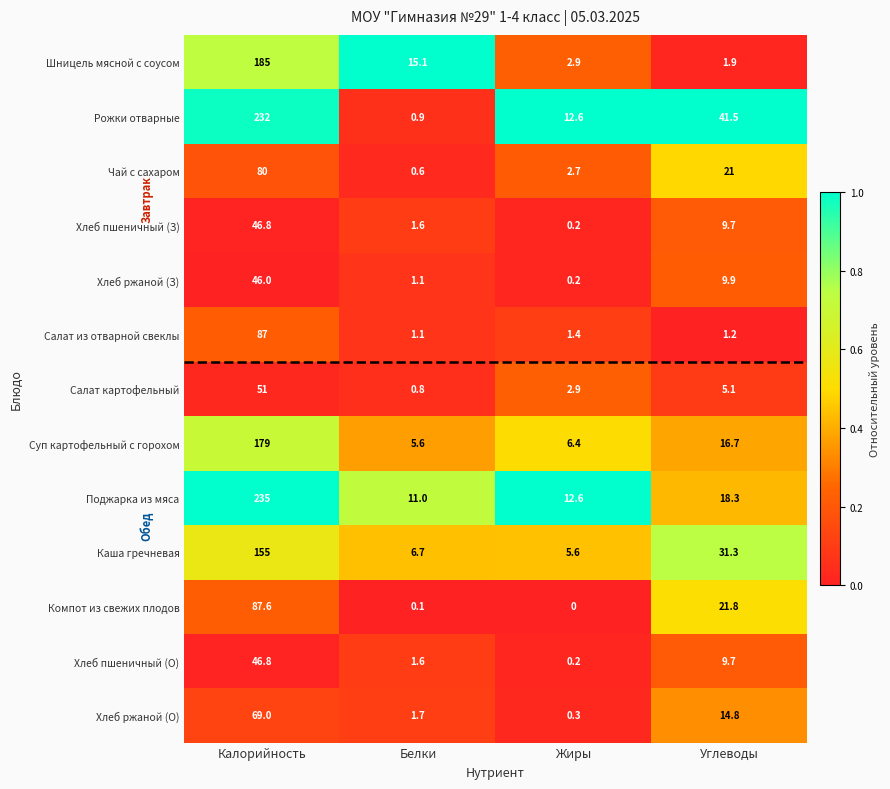

At which label is Шницель мясной с соусом closest to 93?

Белки